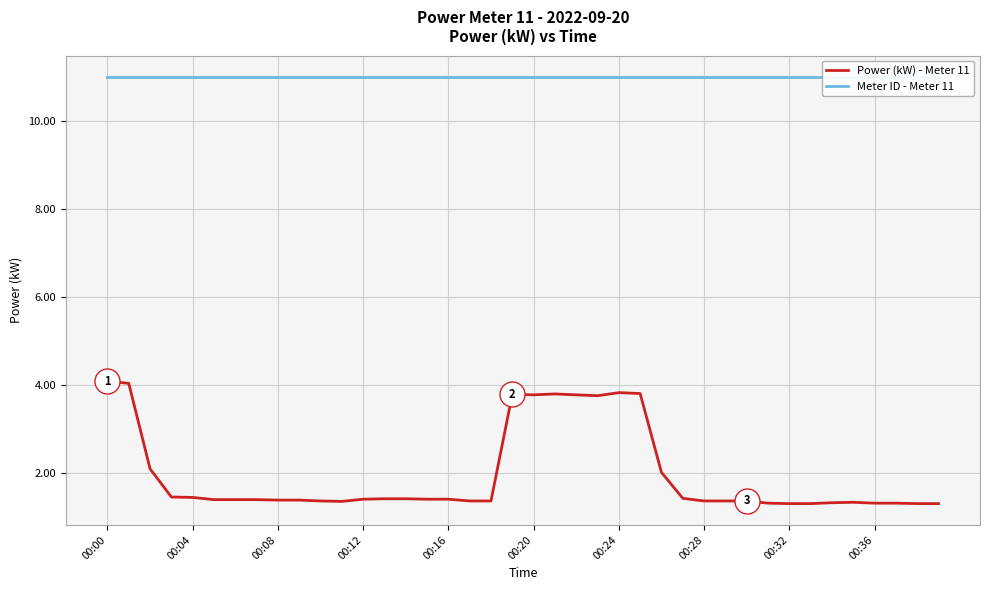

What is the minimum value for Power (kW) - Meter 11?

1.3